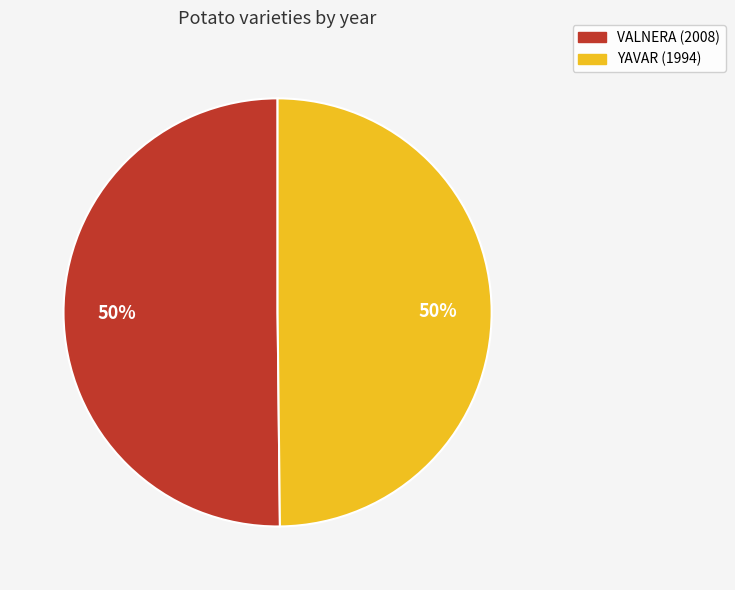

To the nearest percent, what percentage of the pie is YAVAR (1994)?

50%